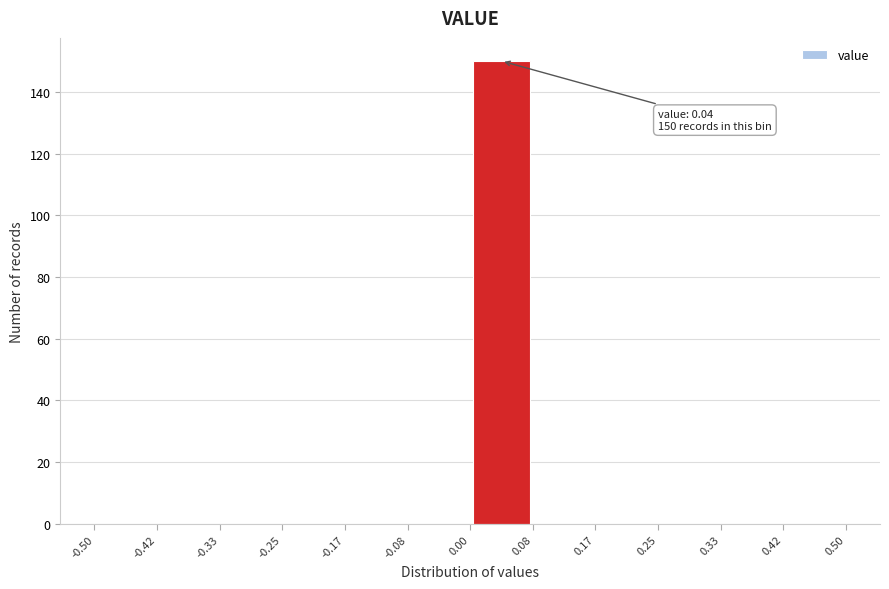

Which range on the x-axis has the tallest bar?

0.00 to 0.08